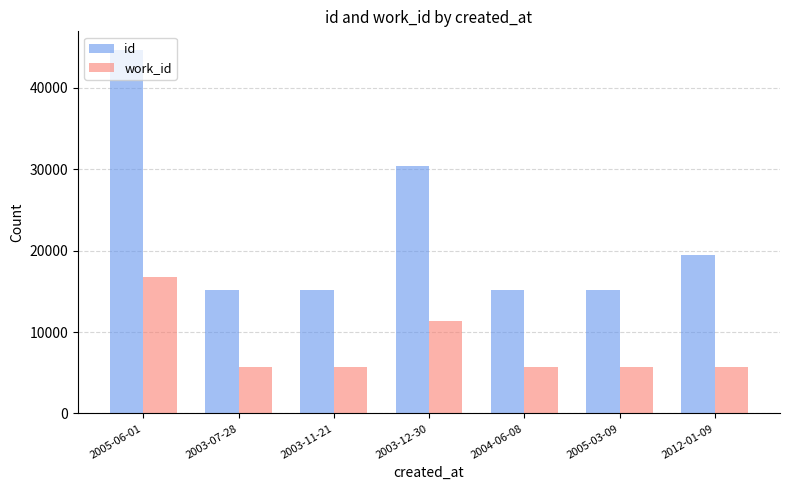

True or false: work_id has a value of 9579 at 2003-07-28.

False